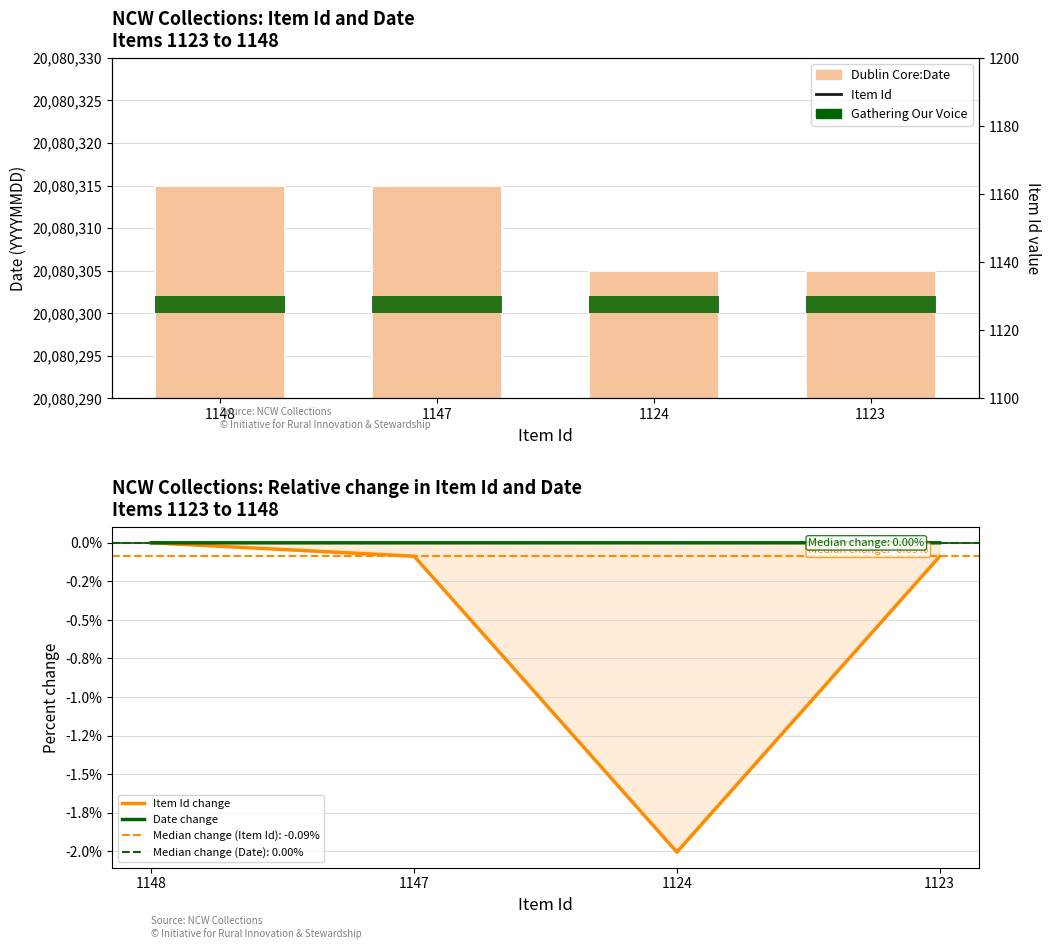

Which has a higher value, 1124 or 1148?

1148